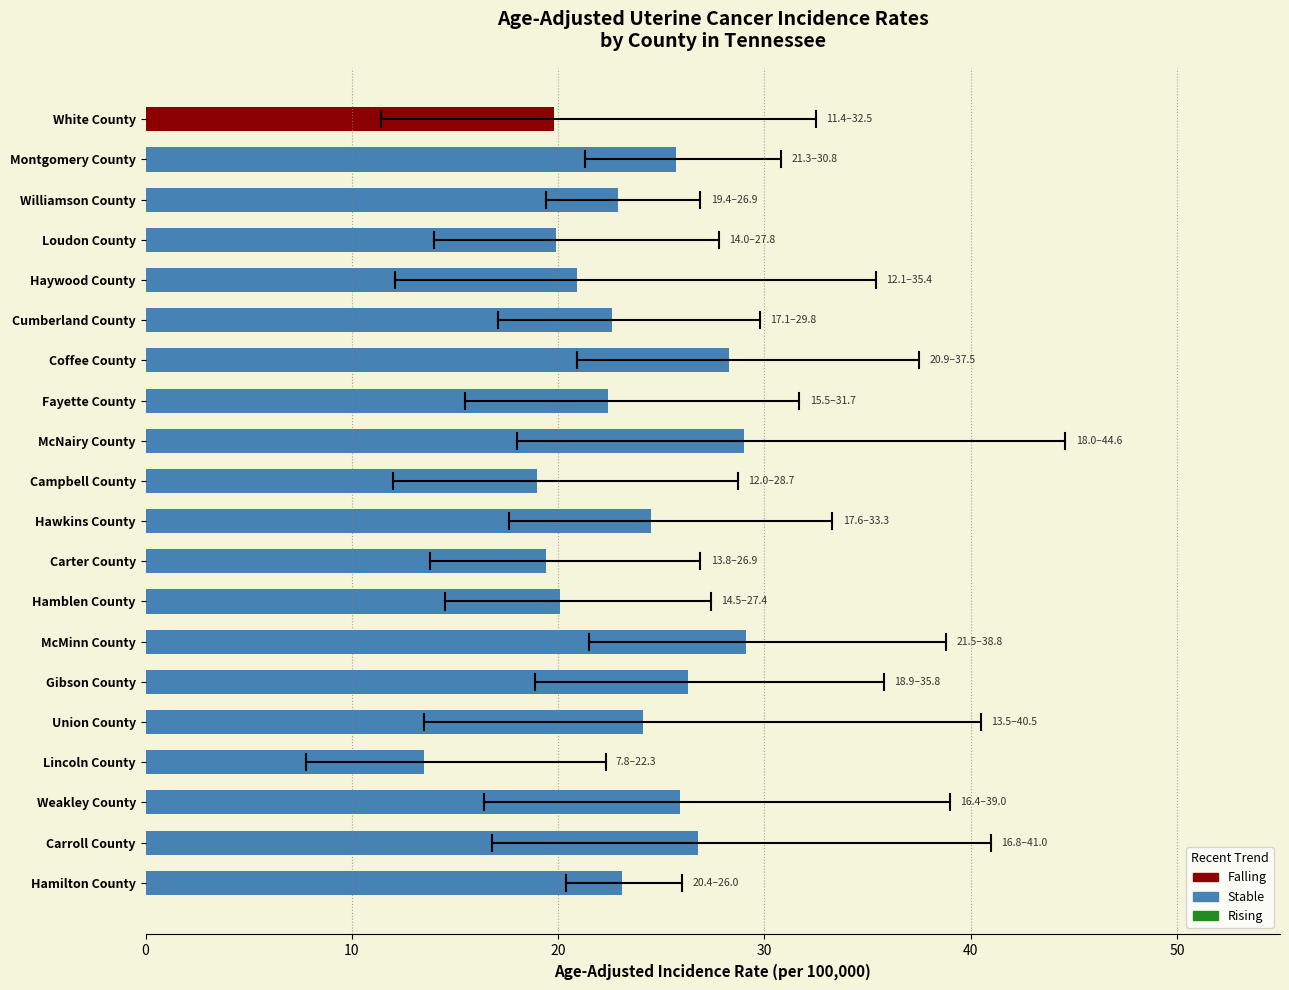

Reading right to left, extract all data points from this chart.

Age-Adjusted Incidence Rate: 23.1	26.8	25.9	13.5	24.1	26.3	29.1	20.1	19.4	24.5	19.0	29.0	22.4	28.3	22.6	20.9	19.9	22.9	25.7	19.8
Lower 95% CI: 20.4	16.8	16.4	7.8	13.5	18.9	21.5	14.5	13.8	17.6	12.0	18.0	15.5	20.9	17.1	12.1	14.0	19.4	21.3	11.4
Upper 95% CI: 26.0	41.0	39.0	22.3	40.5	35.8	38.8	27.4	26.9	33.3	28.7	44.6	31.7	37.5	29.8	35.4	27.8	26.9	30.8	32.5